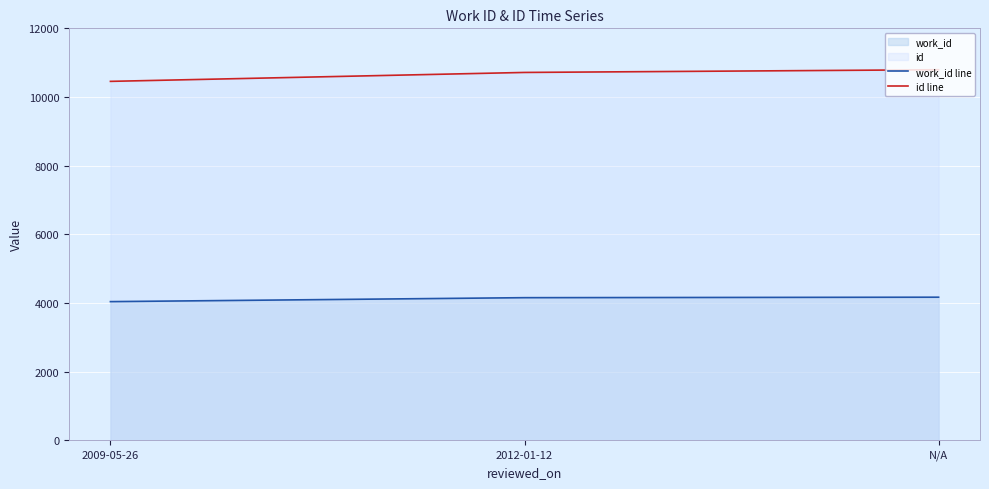

Which series has the largest total across all categories?

id line